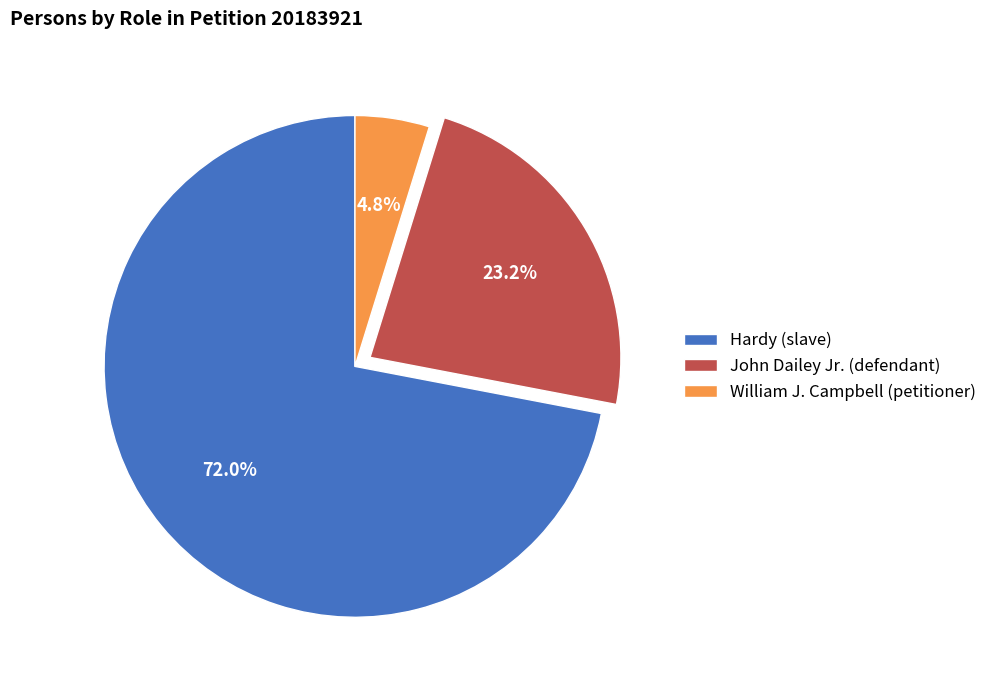

What percentage is the Hardy (slave) slice, to the nearest percent?

72%